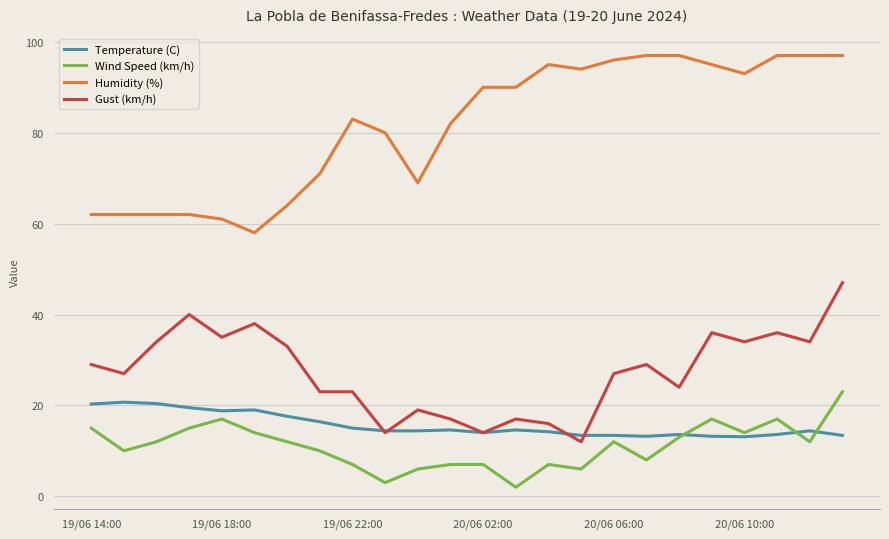

True or false: Wind Speed (km/h) and Temperature (C) cross at least once.

True